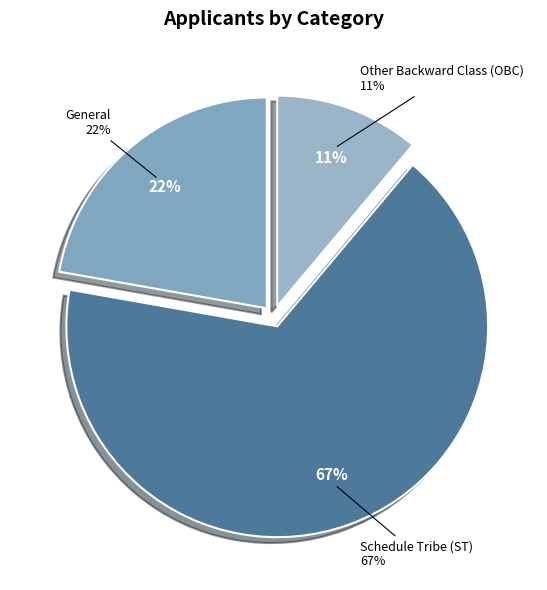

Rank the categories by value from lowest to highest.

Other Backward Class (OBC), General, Schedule Tribe (ST)